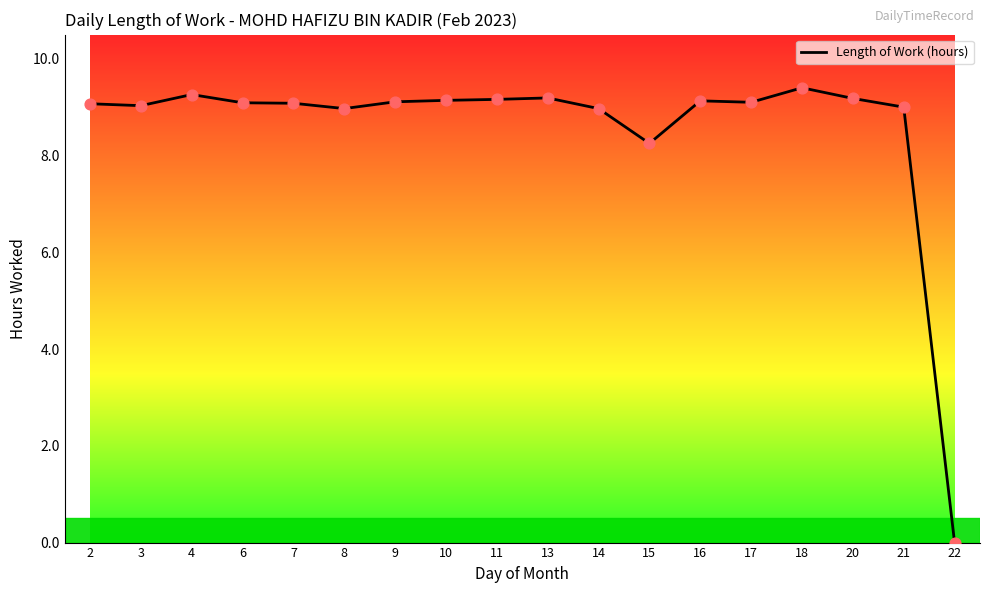

Approximately how many times larger is the value at 9 compared to 14?

1.0